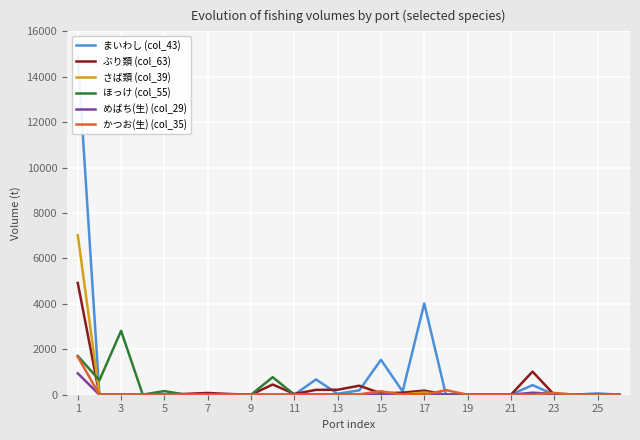

What is the difference between the ぶり類 (col_63) values at 24 and 19?

12.6